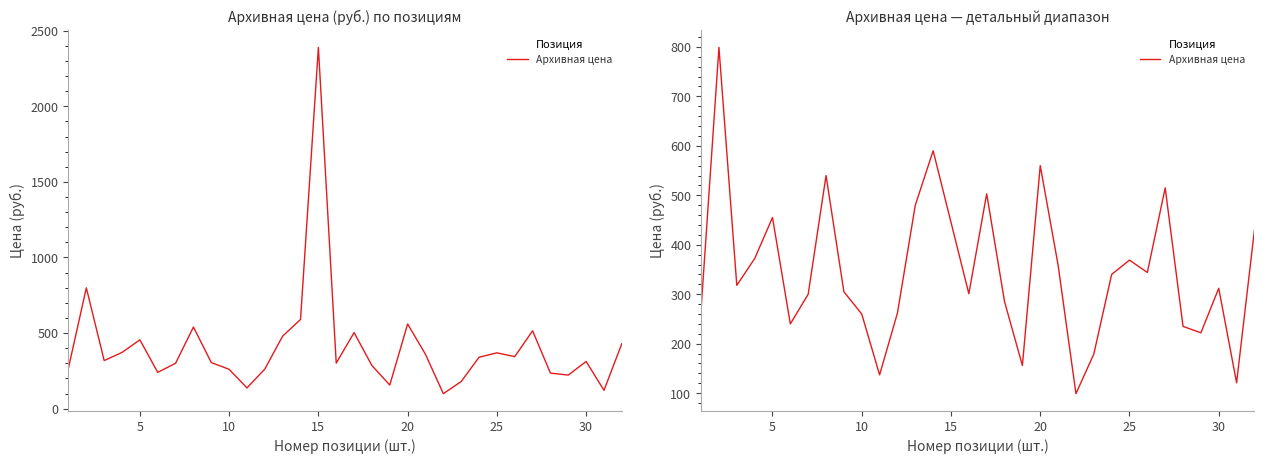

How many values are below 312?

15